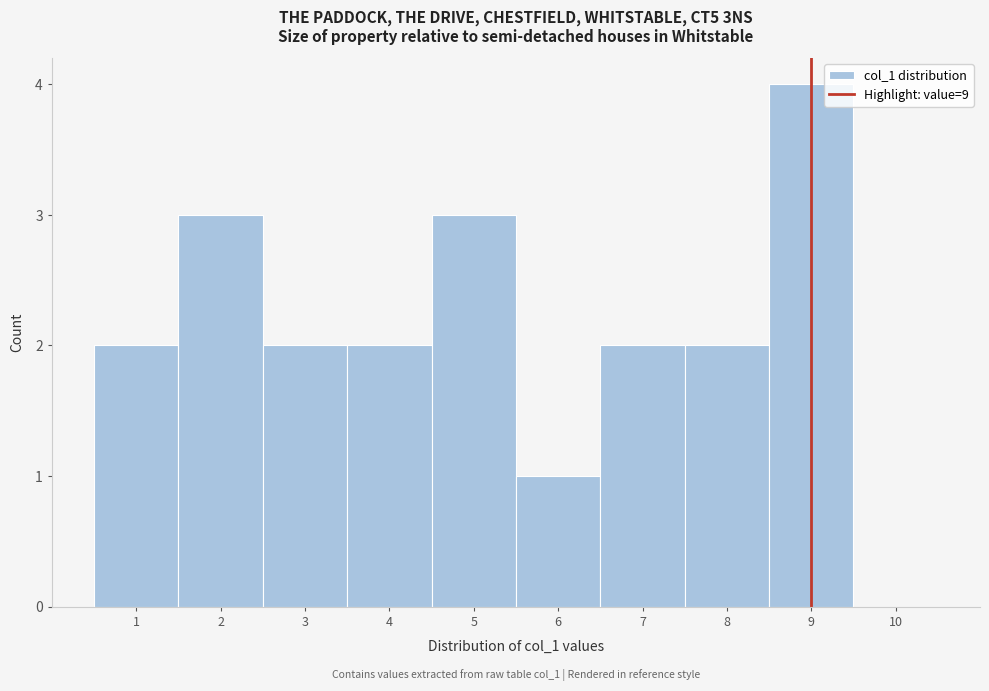

Over which range of the x-axis is the bar tallest?

8.5 to 9.5